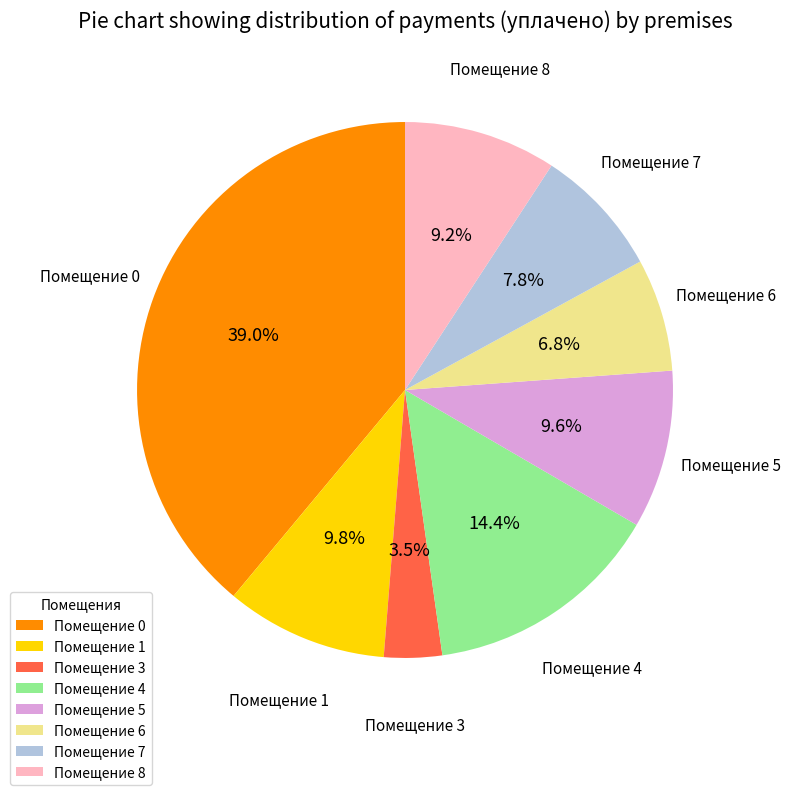

Count the number of slices in the pie.

8